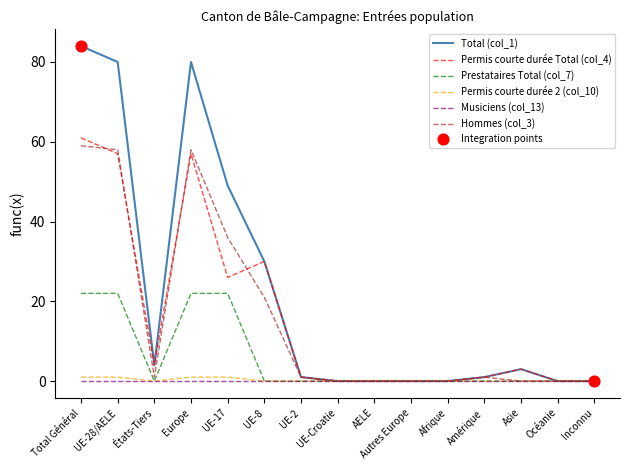

Which series has the largest total across all categories?

Total (col_1)